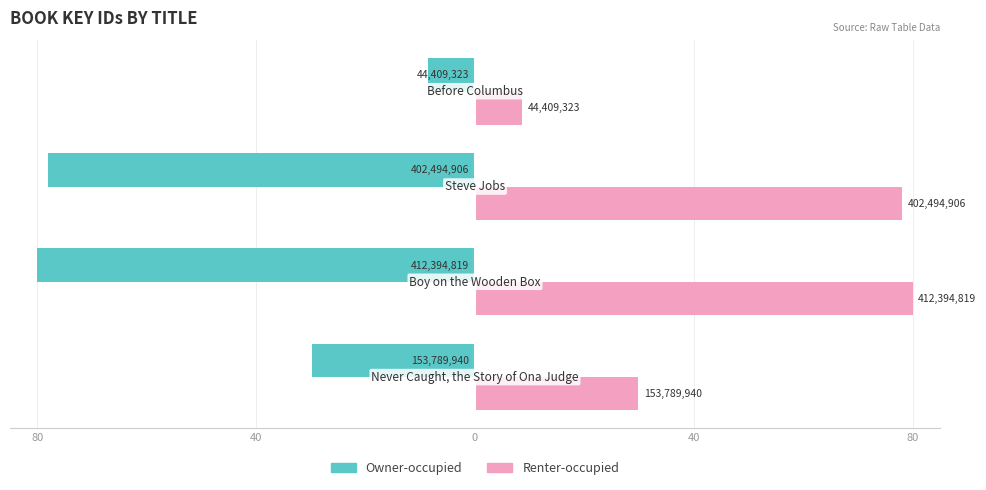

What are all the series names shown in the legend?

Owner-occupied, Renter-occupied